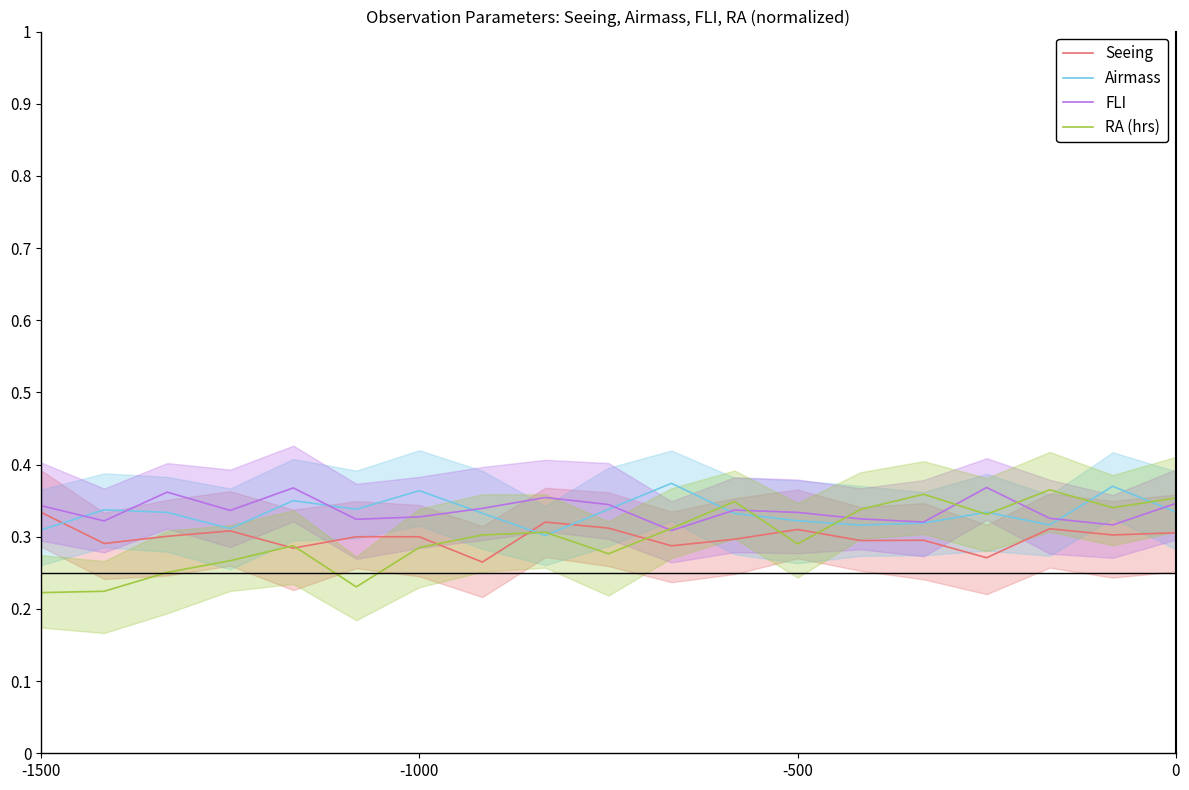

The Seeing series shows 0.3 at -1000. True or false?

True